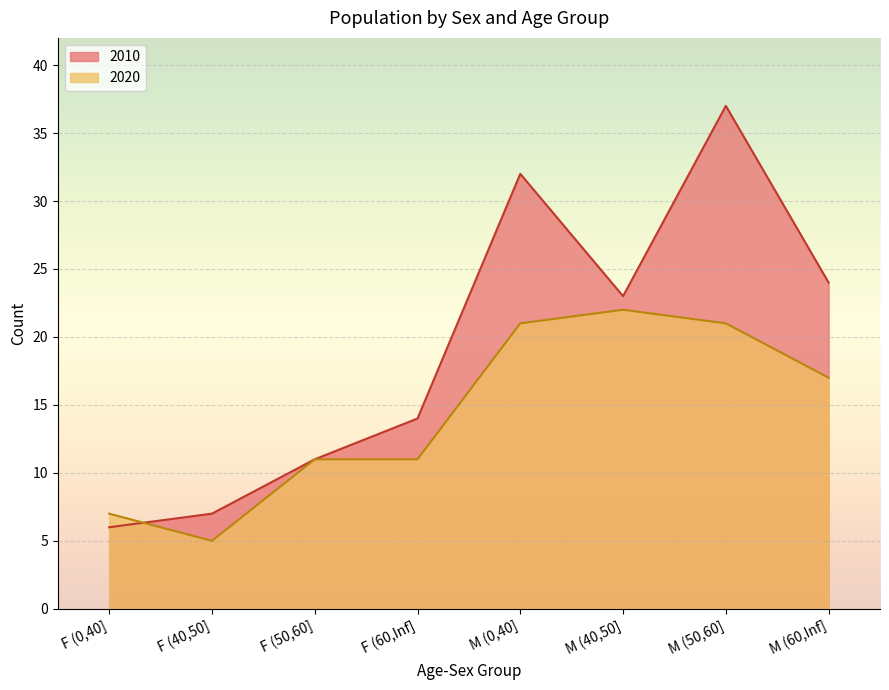

What is the difference between the maximum and minimum values in the 2020 series?

17